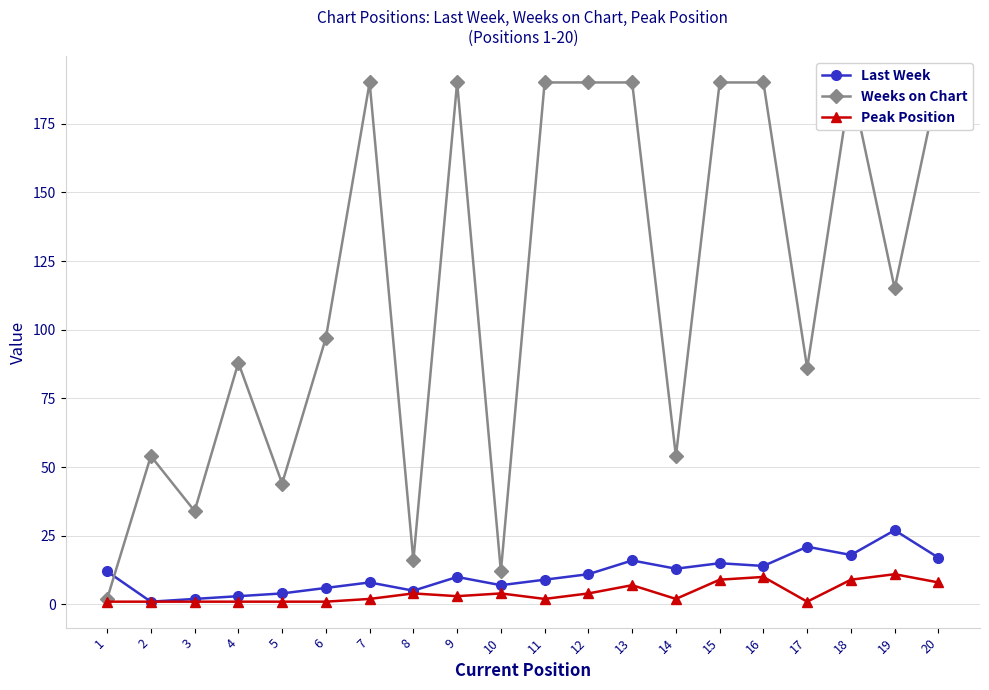

Which label corresponds to the largest value in the chart?

7